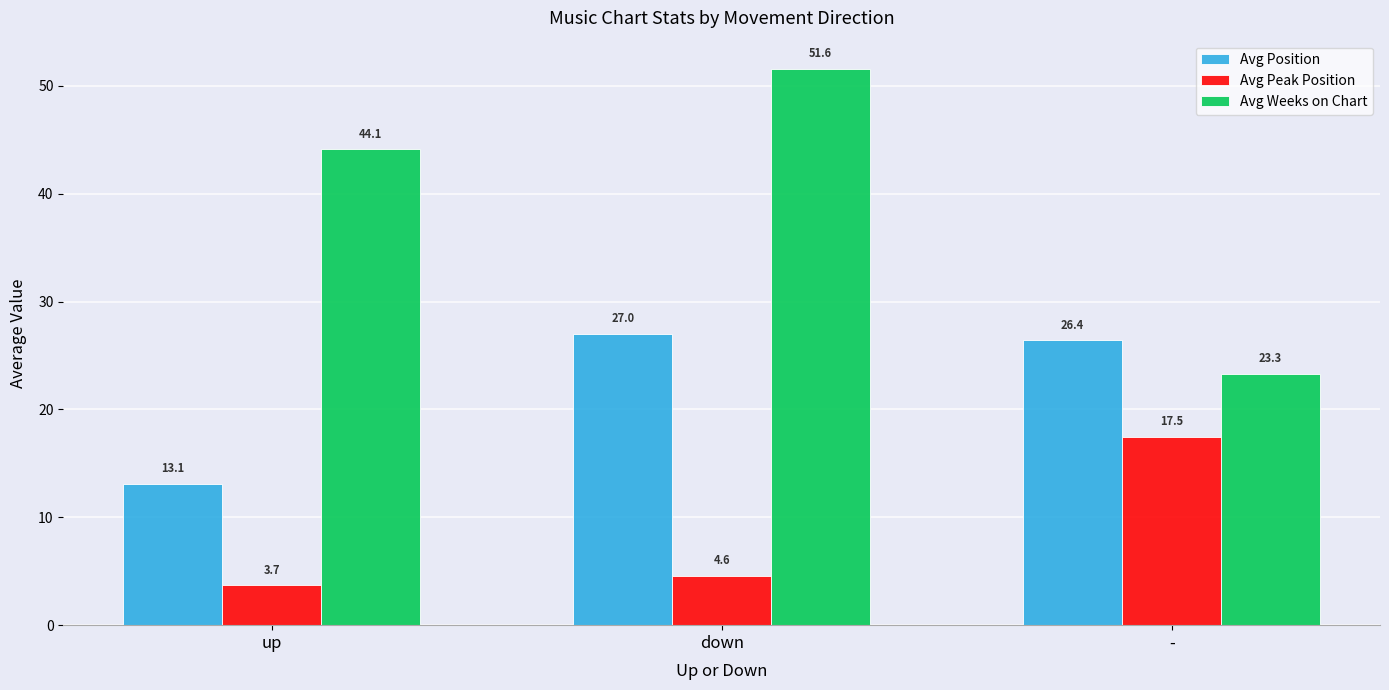

At which category is the sum across all series the highest?

down